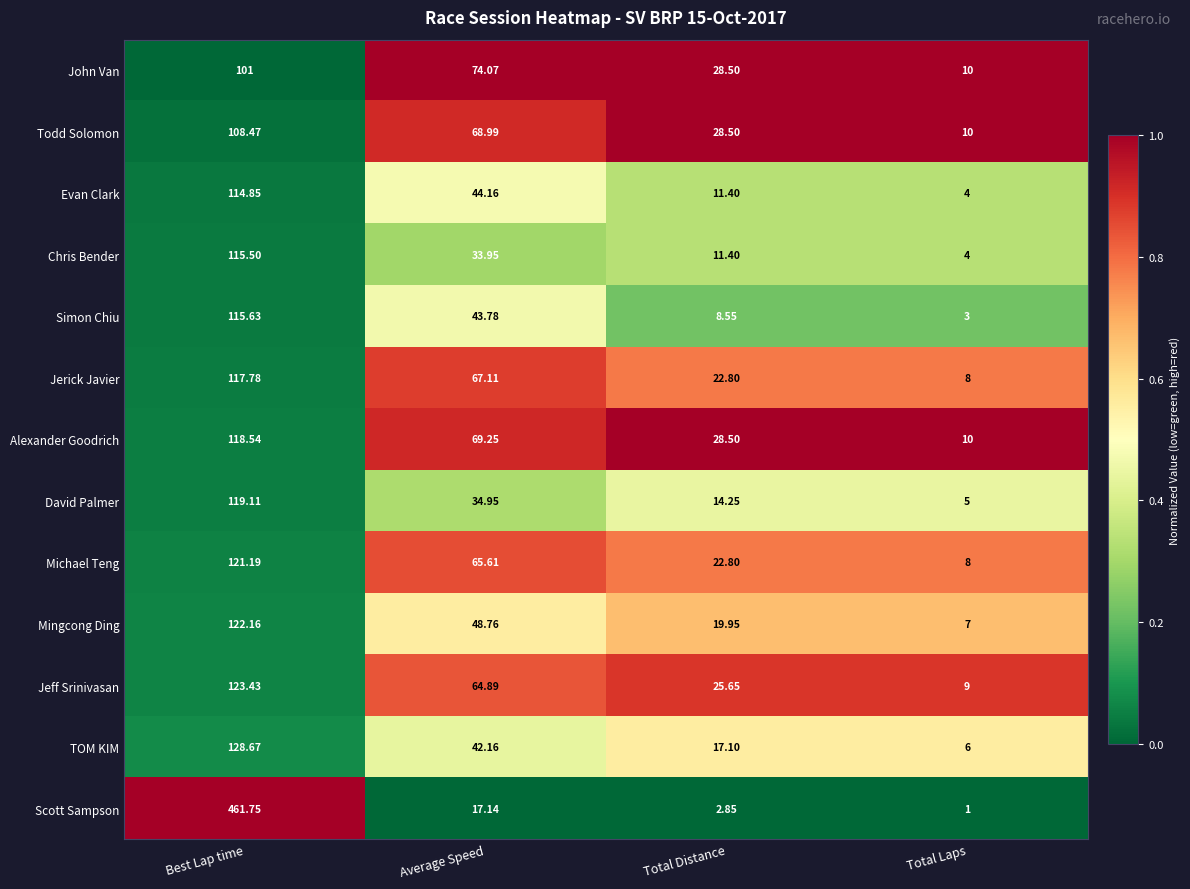

At which label is TOM KIM closest to 67?

Average Speed